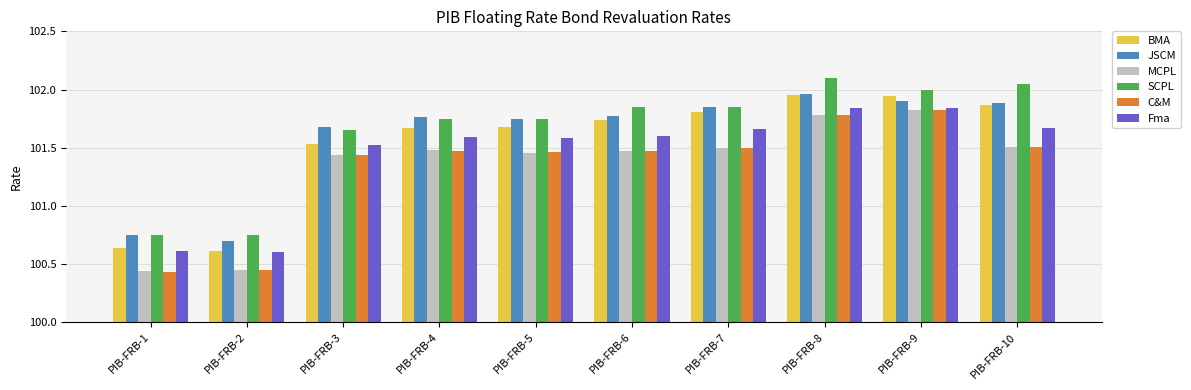

What is the greatest value displayed?

102.1